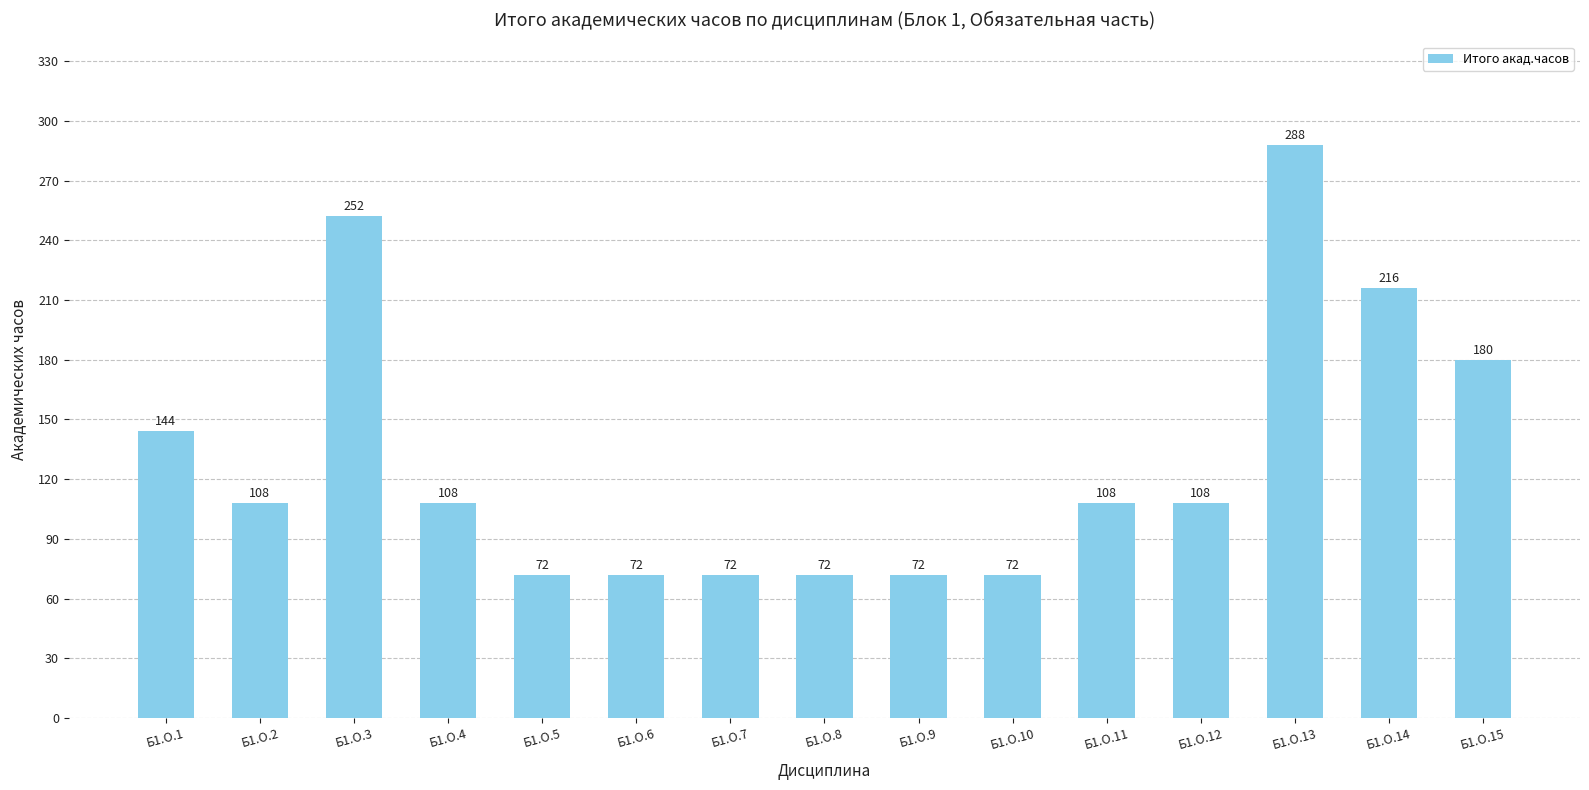

How many values are below 108?

6